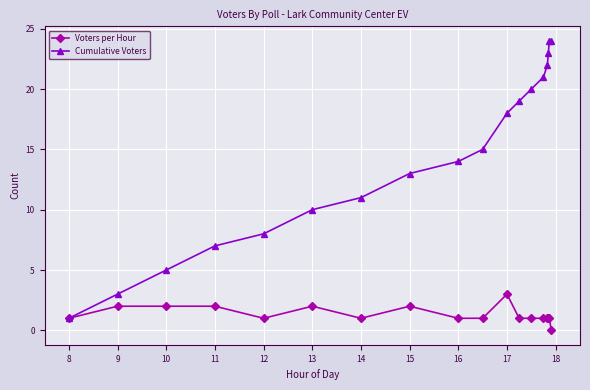

Which series has the largest total across all categories?

Cumulative Voters